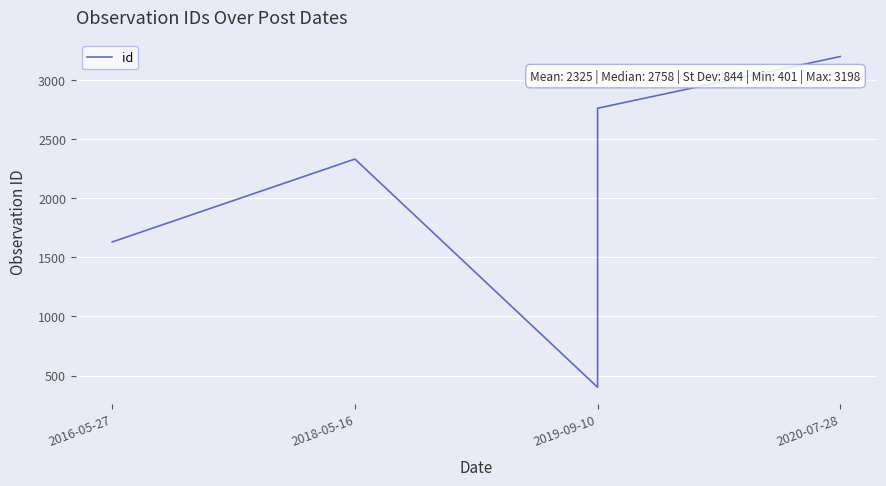

Is this an area chart (filled region under the line)?

No